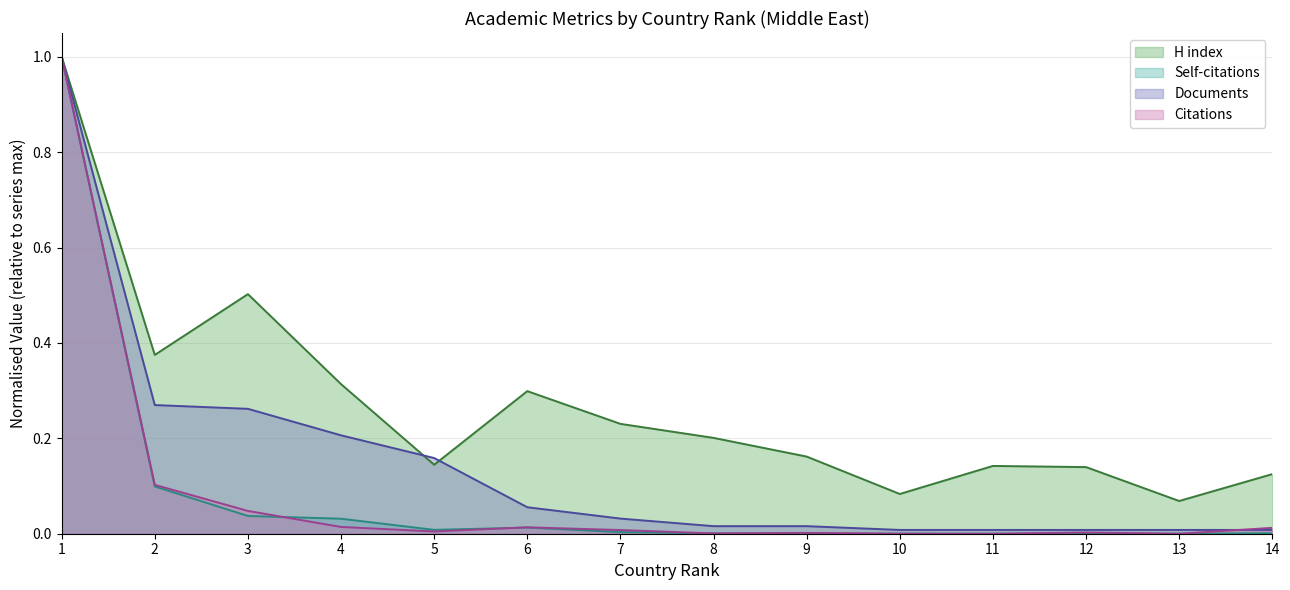

What is the difference between the maximum and minimum values in the Documents series?

1.0